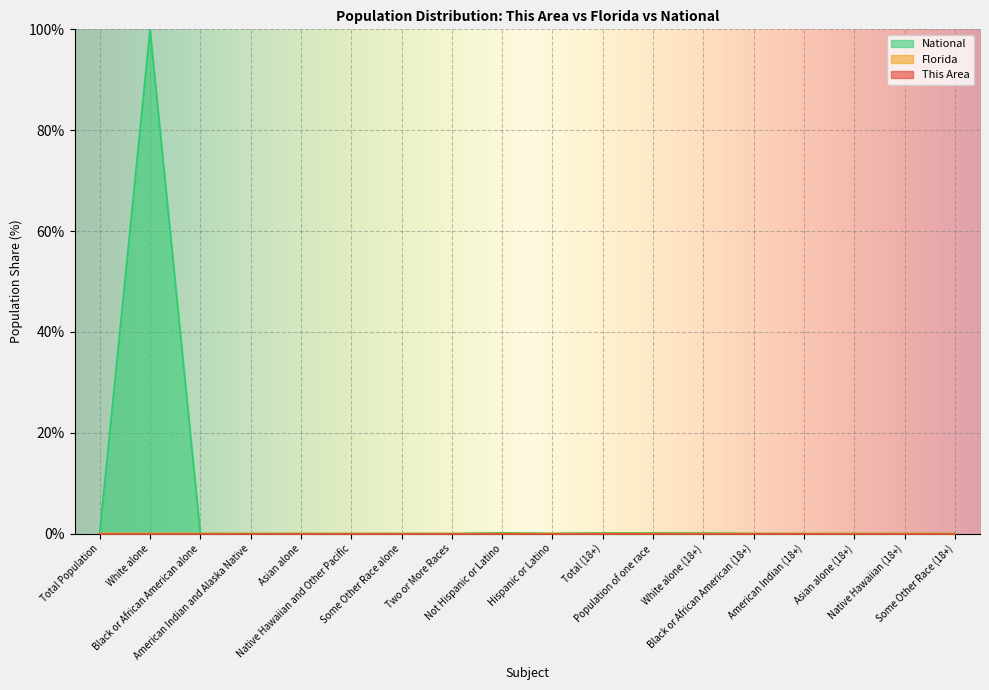

What are all the series names shown in the legend?

This Area, Florida, National